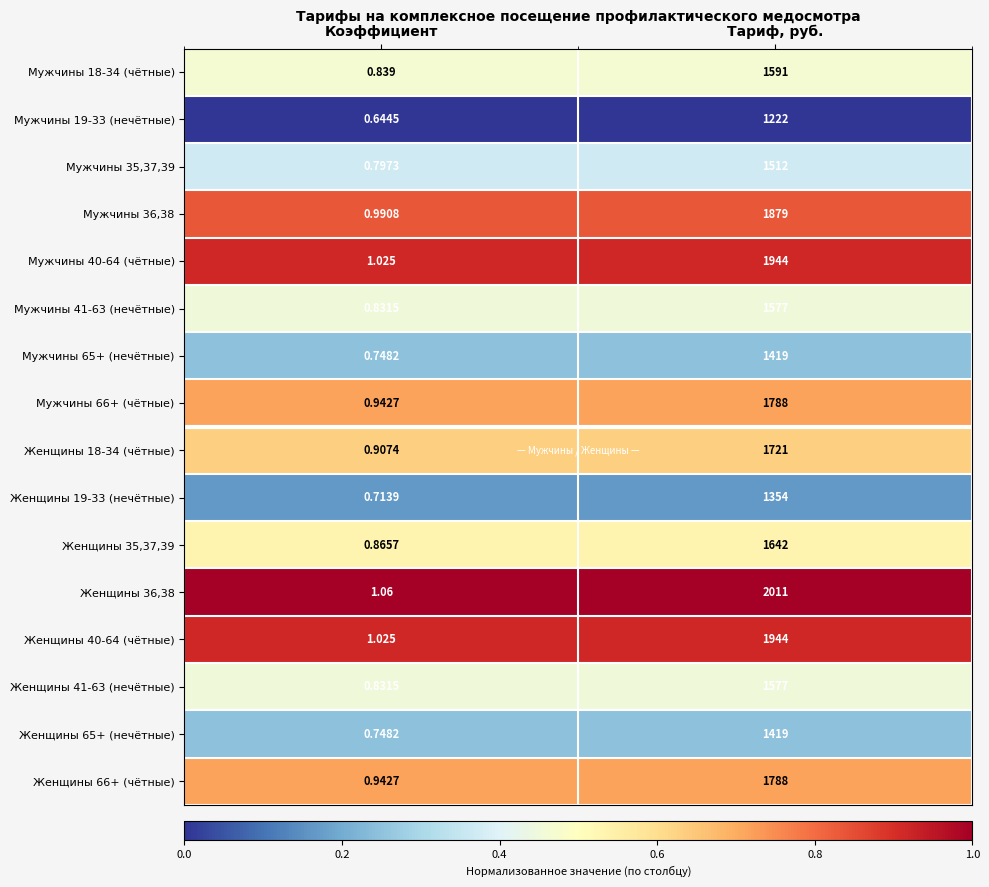

At which label is Женщины 65+ (нечётные) closest to 709?

Коэффициент